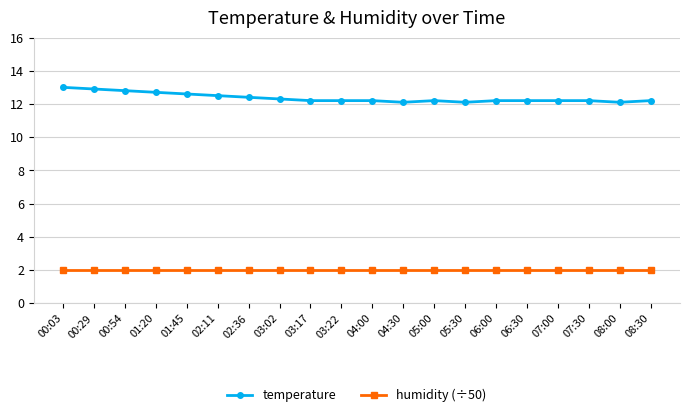

Which series has the largest range (max minus min)?

temperature